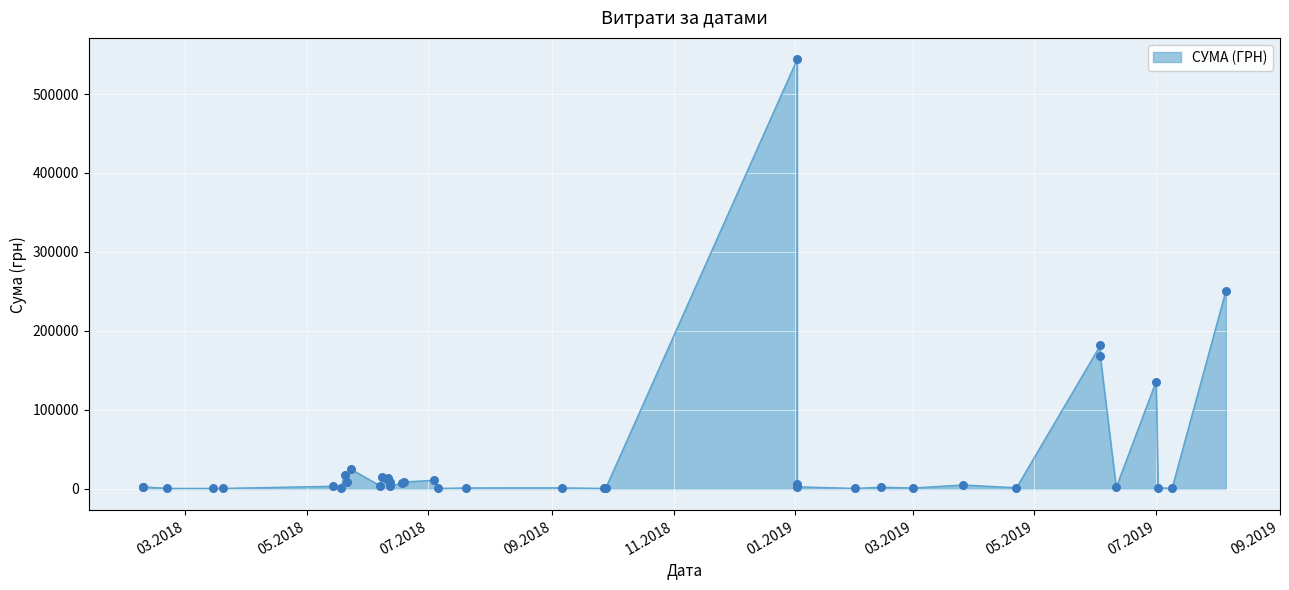

Approximately how many times larger is the value at 19.06.2018 compared to 23.05.2018?

0.3